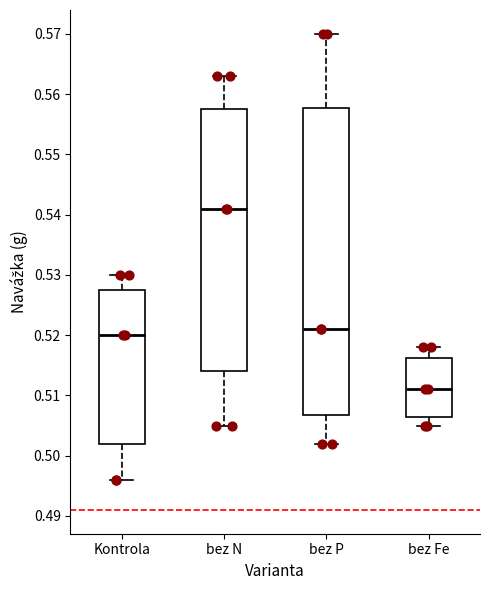

Reading left to right, transcribe this box plot: for each box, give where its median line is, the range the box spans, and where its two whiskers end, as read against the y-axis. The values are not printed on the chart, so give them approximately, as read against the axis.

Kontrola: median 0.520, box 0.502 to 0.528, whiskers 0.496 to 0.530
bez N: median 0.541, box 0.514 to 0.558, whiskers 0.505 to 0.563
bez P: median 0.521, box 0.507 to 0.558, whiskers 0.502 to 0.570
bez Fe: median 0.511, box 0.507 to 0.516, whiskers 0.505 to 0.518